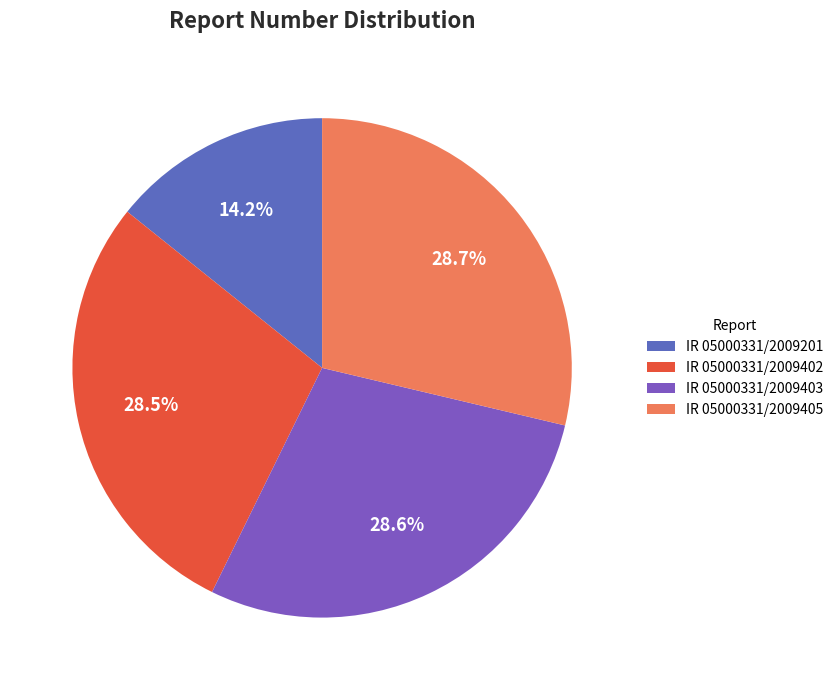

To the nearest percent, what is the combined percentage of IR 05000331/2009402 and IR 05000331/2009201?

43%